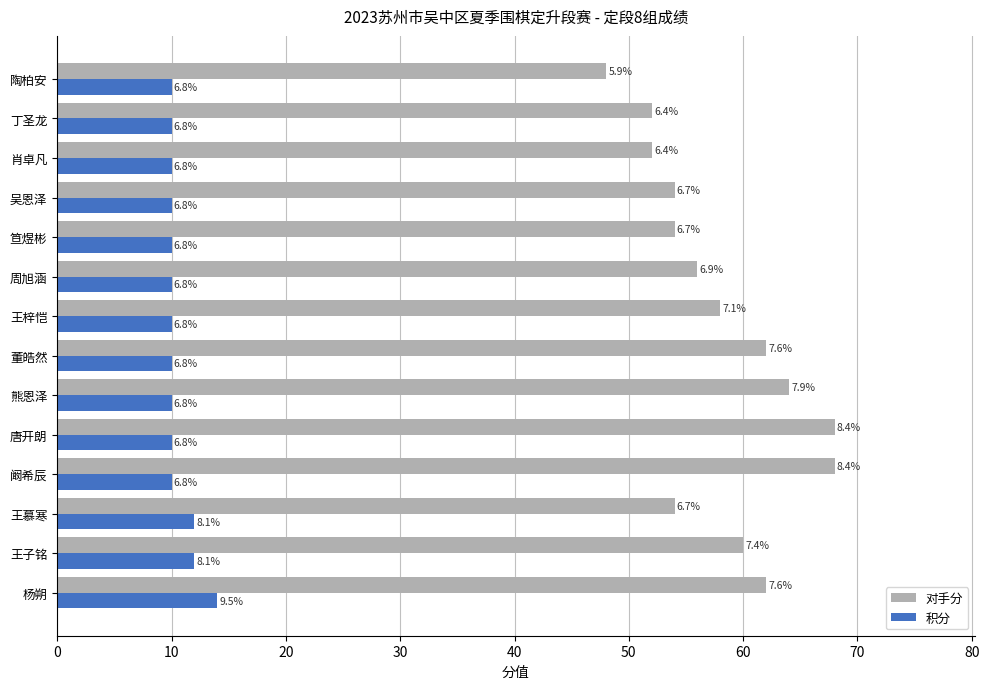

What are all the series names shown in the legend?

对手分, 积分